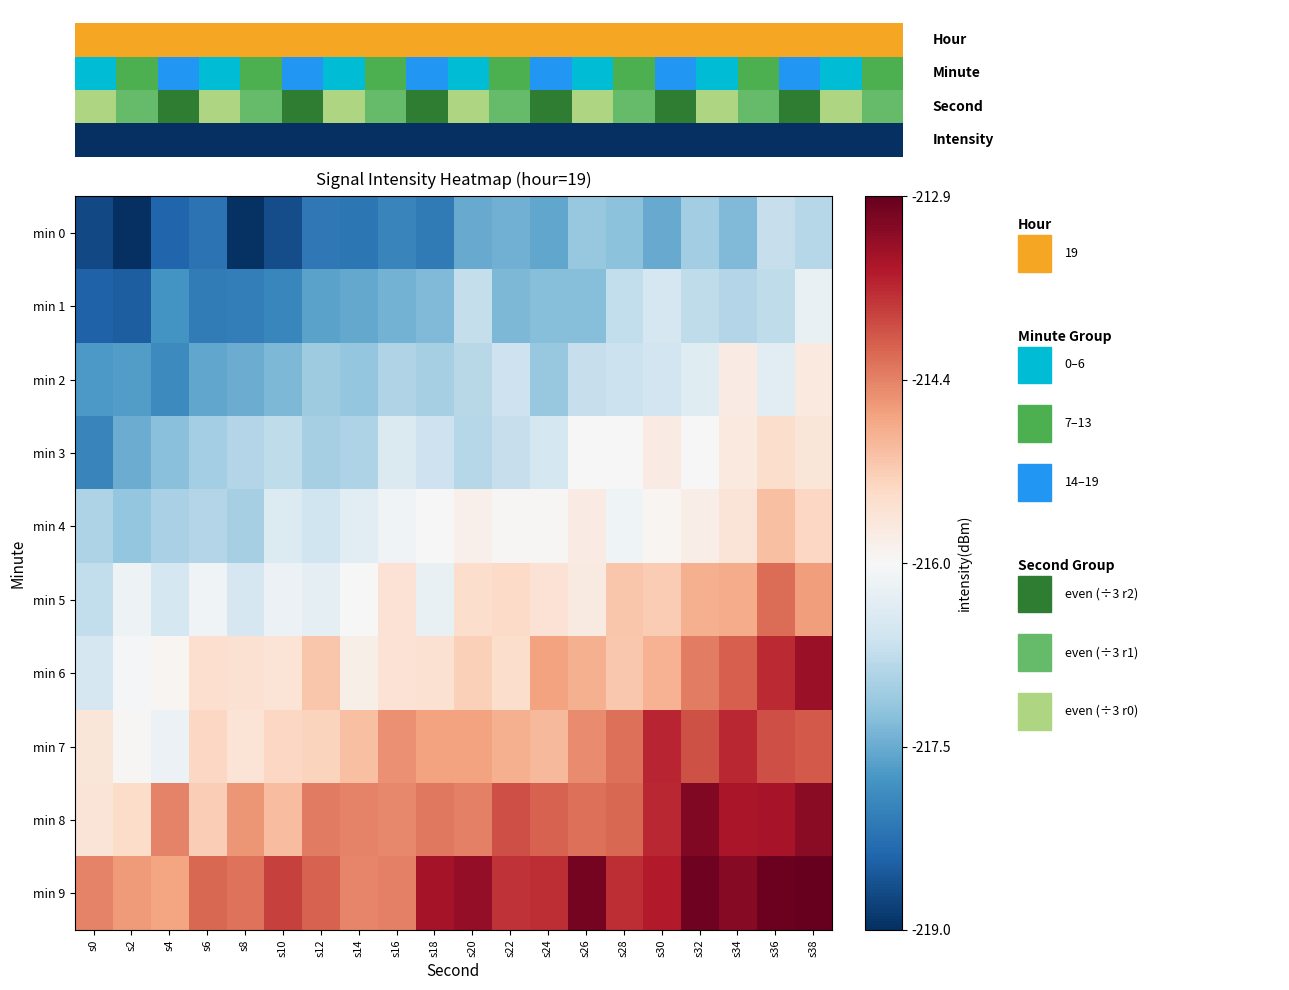

How many data points in min 1 are above -217?

7